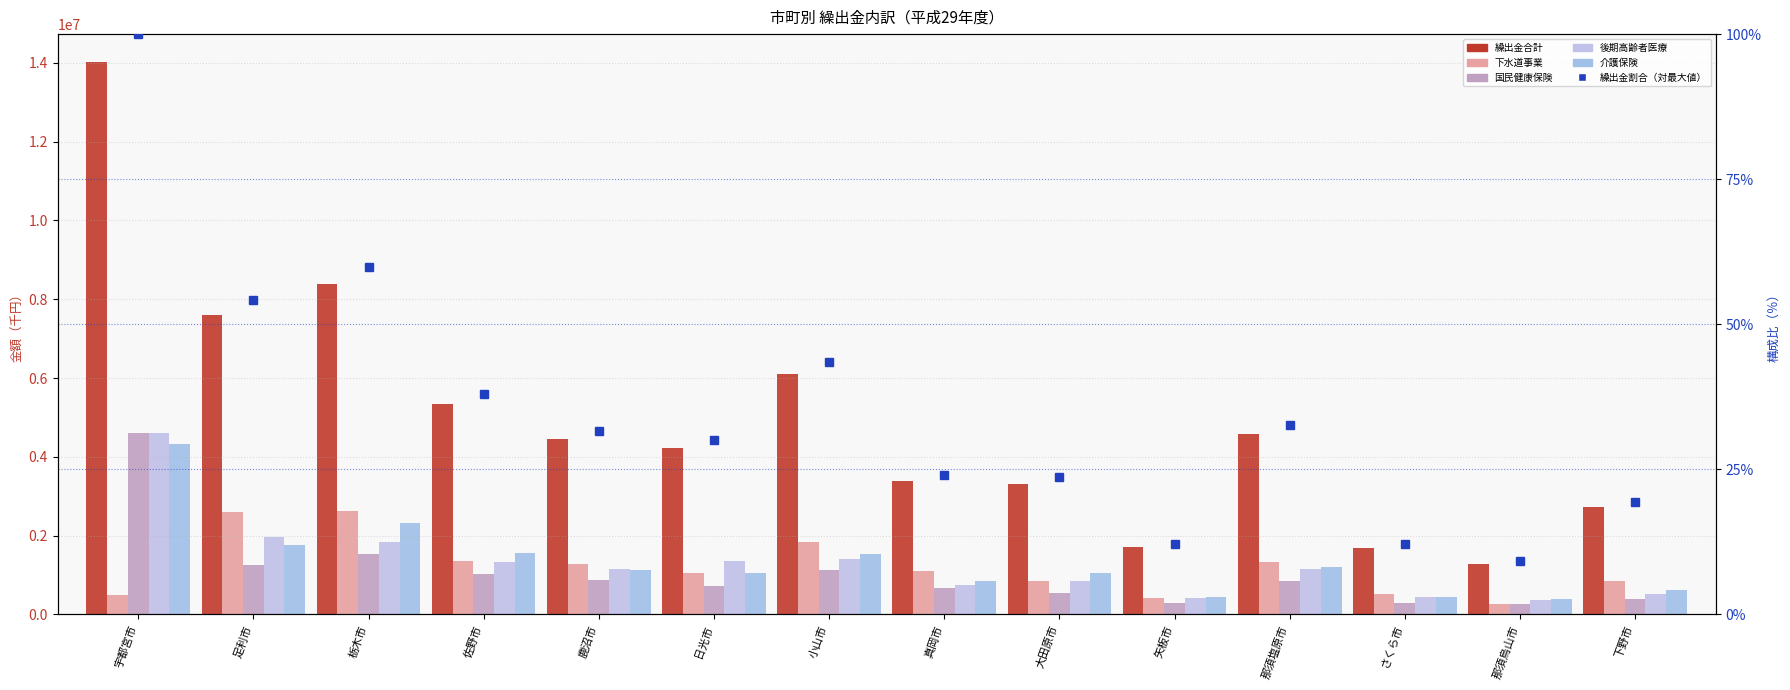

At how many categories does at least one series exceed 825806?

14